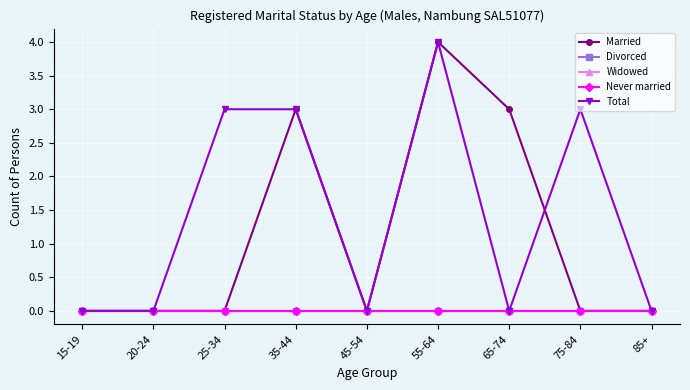

At which label does Divorced reach its minimum?

15-19